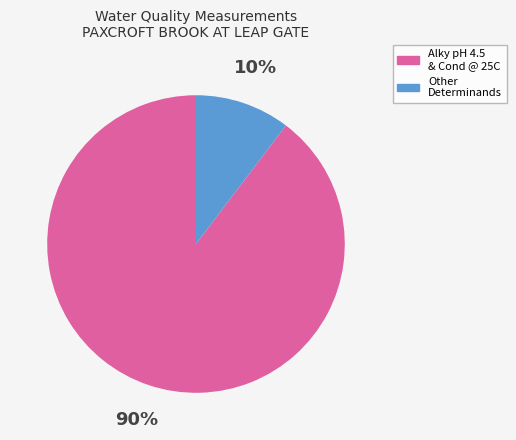

To the nearest percent, what is the average slice percentage?

50%